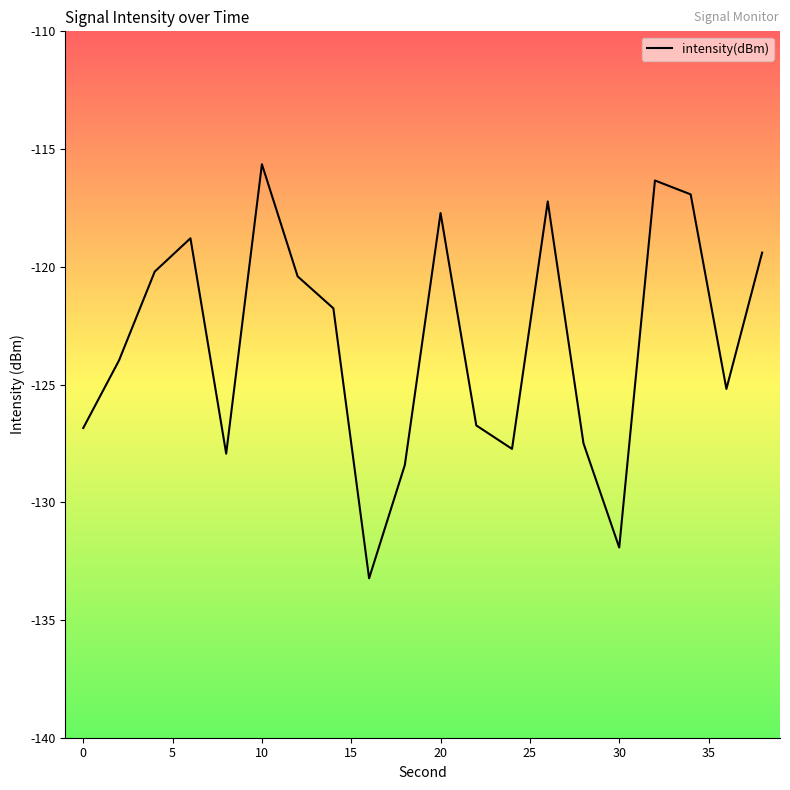

What is the greatest value displayed?

-115.6